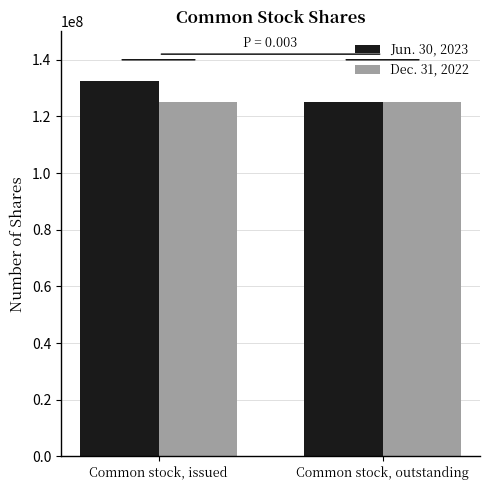

Is it true that Jun. 30, 2023 equals 132401062 at Common stock, issued?

True